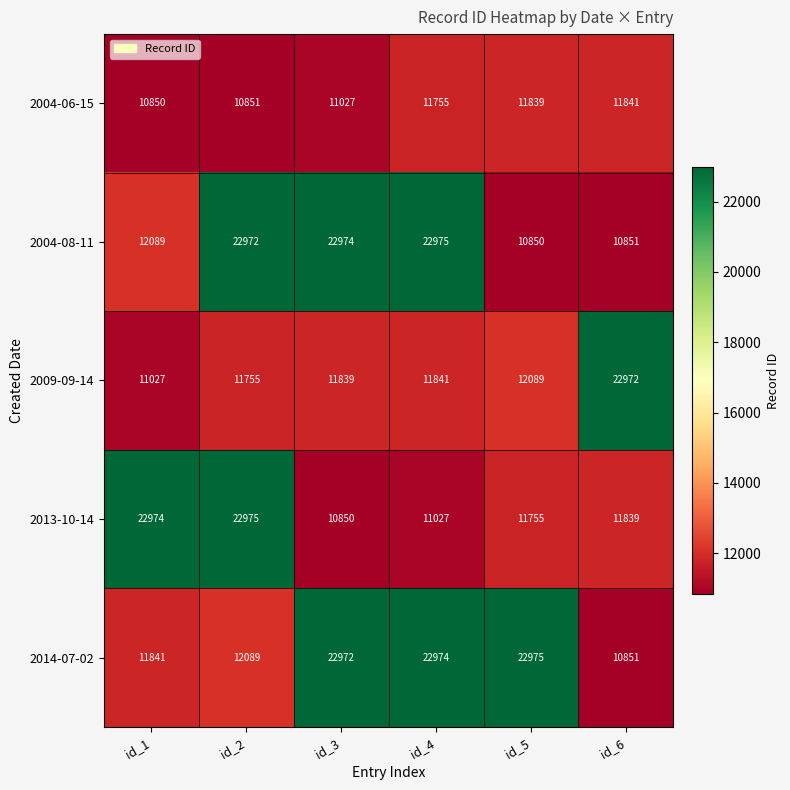

Reading left to right, extract all data points from this chart.

2004-06-15: id_1=10850	id_2=10851	id_3=11027	id_4=11755	id_5=11839	id_6=11841
2004-08-11: id_1=12089	id_2=22972	id_3=22974	id_4=22975	id_5=10850	id_6=10851
2009-09-14: id_1=11027	id_2=11755	id_3=11839	id_4=11841	id_5=12089	id_6=22972
2013-10-14: id_1=22974	id_2=22975	id_3=10850	id_4=11027	id_5=11755	id_6=11839
2014-07-02: id_1=11841	id_2=12089	id_3=22972	id_4=22974	id_5=22975	id_6=10851